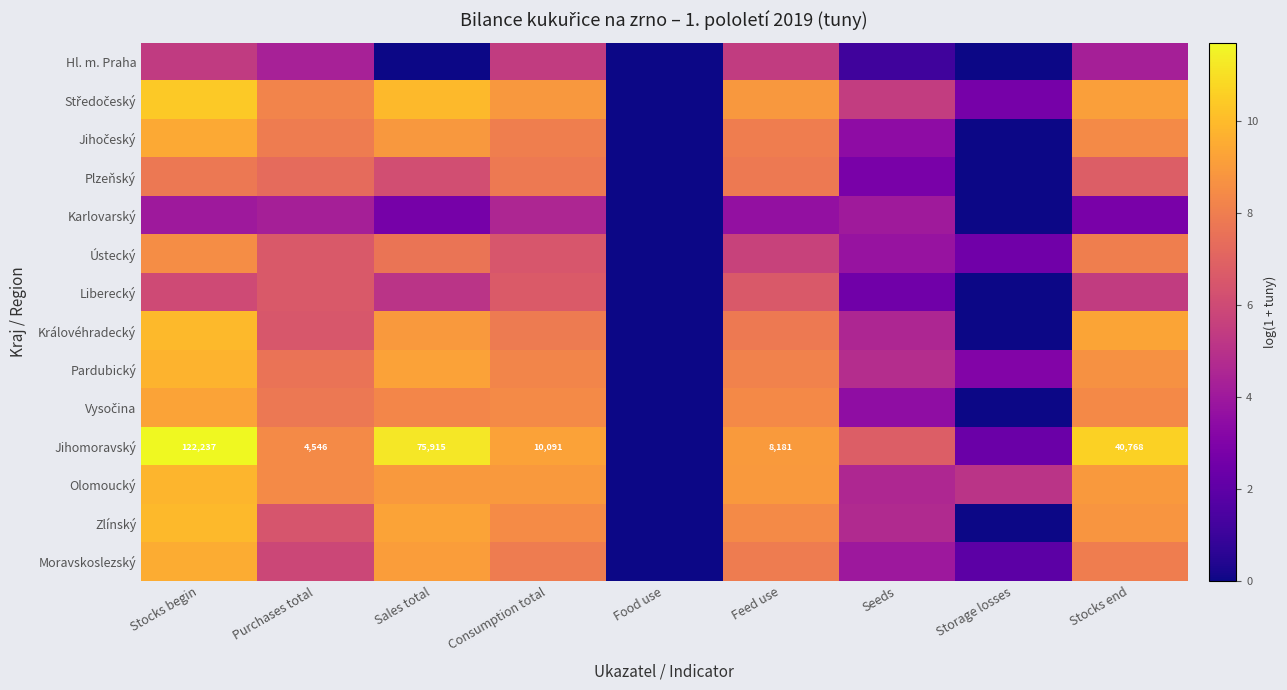

What is the difference between the Zlínský values at Storage losses and Stocks end?

8.8